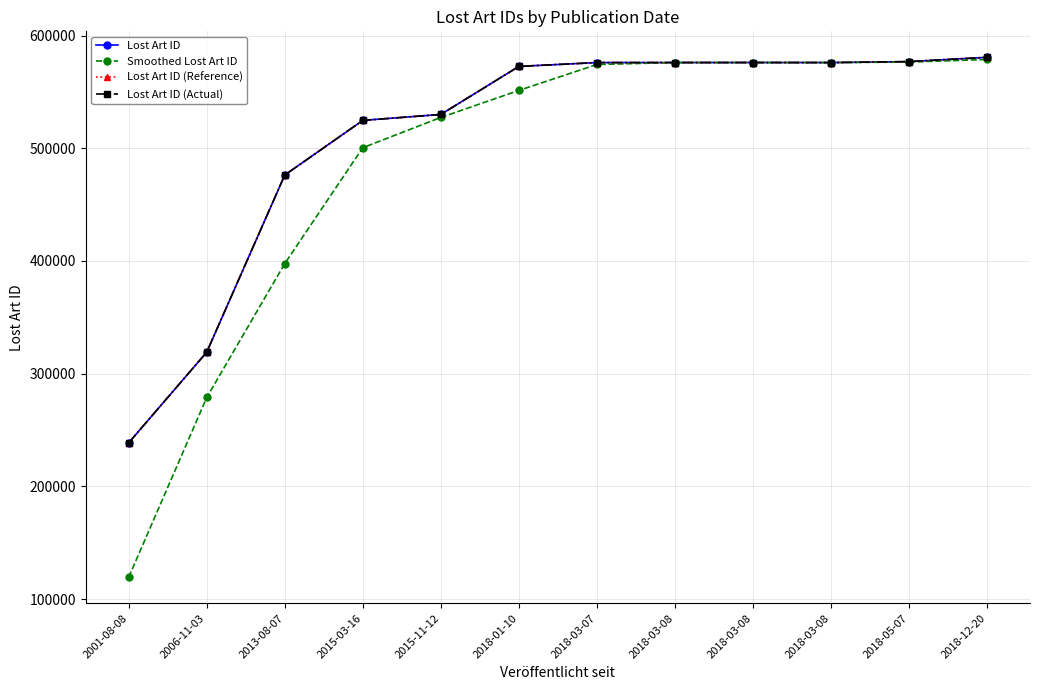

Is this an area chart (filled region under the line)?

No